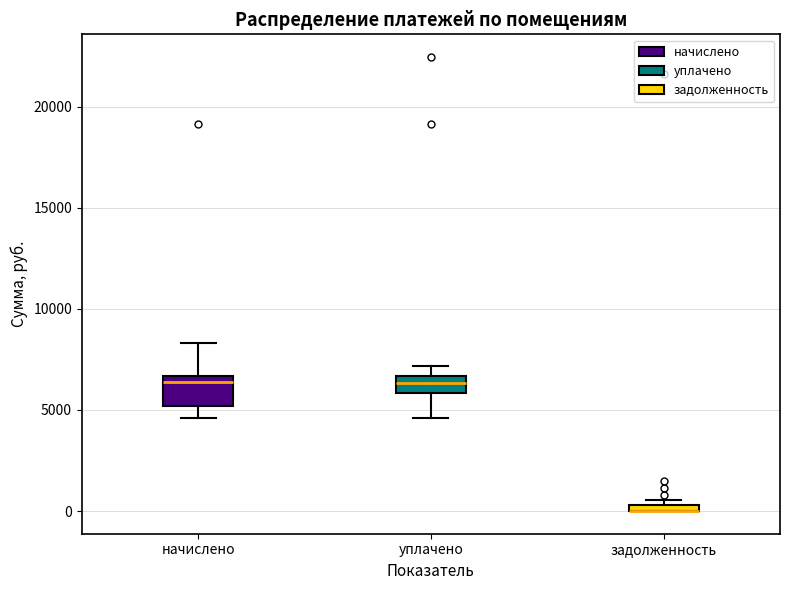

Which box is the tallest, from its lower edge to its upper edge?

начислено